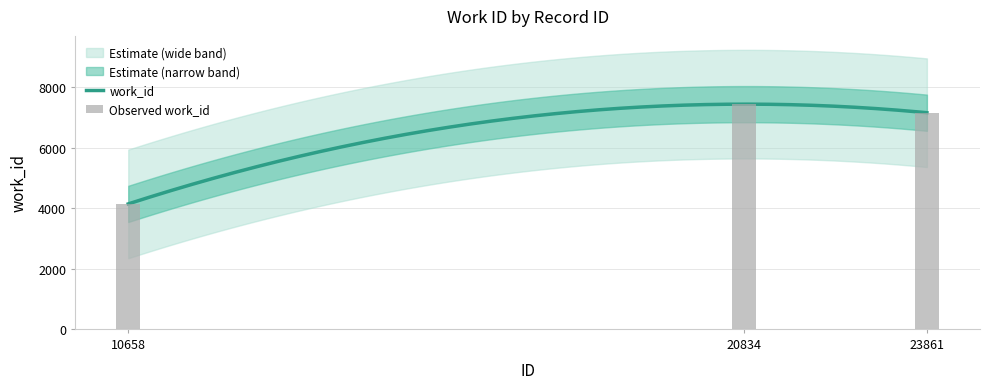

Is it true that the value at 23861 is 10430?

False